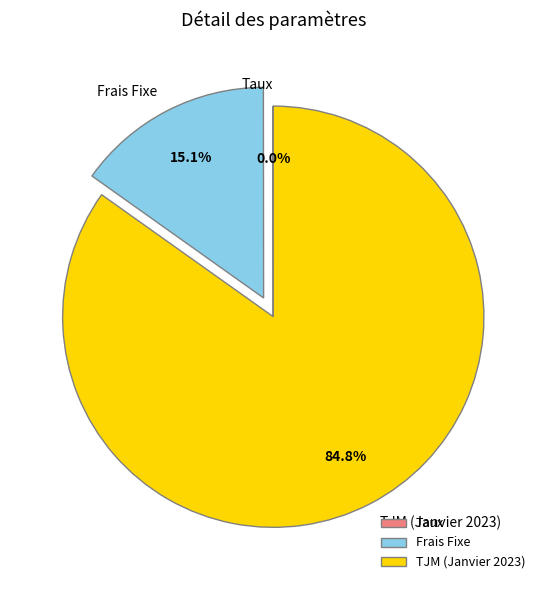

What is the total percentage of Frais Fixe and TJM (Janvier 2023)?

100.0%